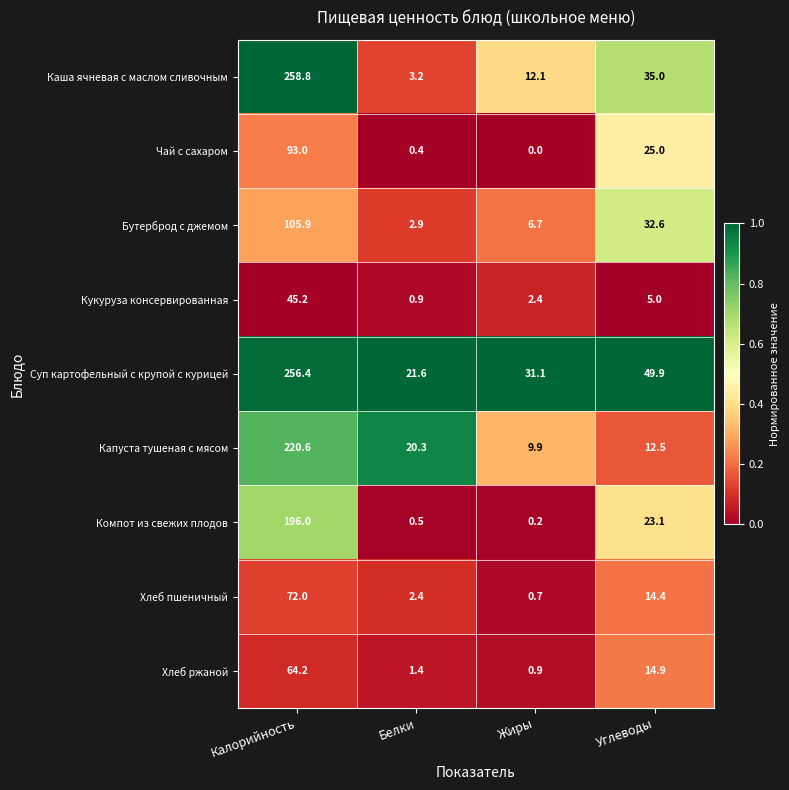

The Суп картофельный с крупой с курицей series shows 37.9 at Белки. True or false?

False